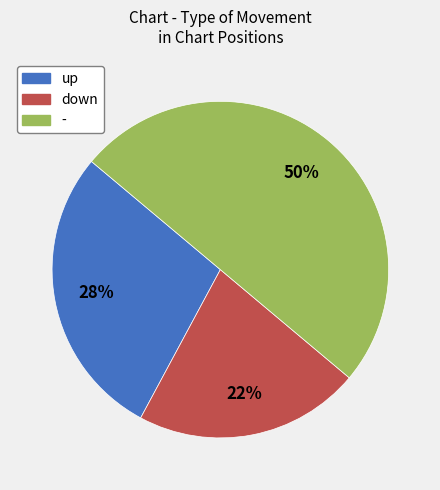

To the nearest percent, what percentage of the pie is -?

50%